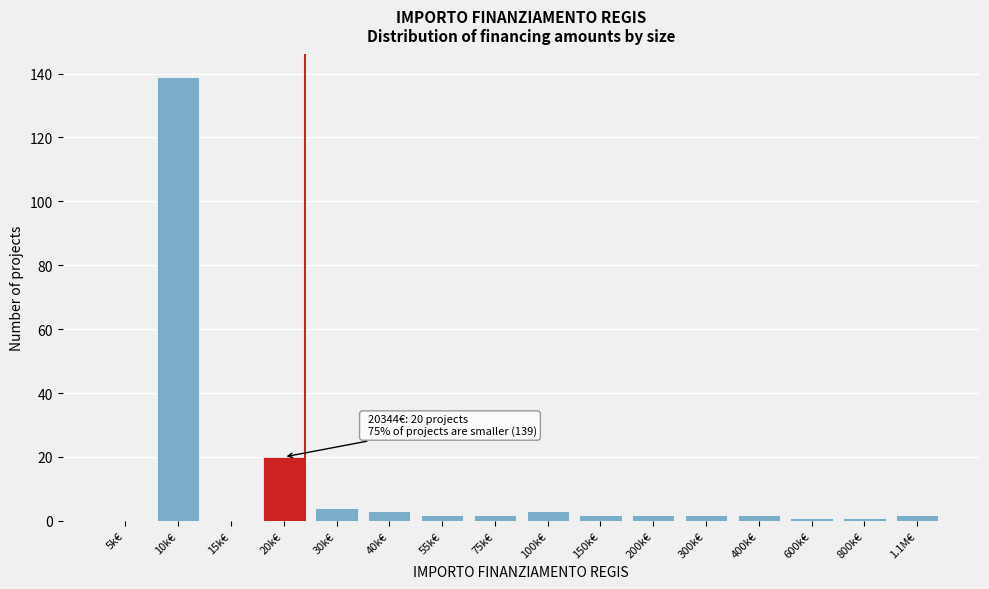

Reading right to left, transcribe all the data shown in this chart.

1.1M€=2	800k€=1	600k€=1	400k€=2	300k€=2	200k€=2	150k€=2	100k€=3	75k€=2	55k€=2	40k€=3	30k€=4	20k€=20	15k€=0	10k€=139	5k€=0